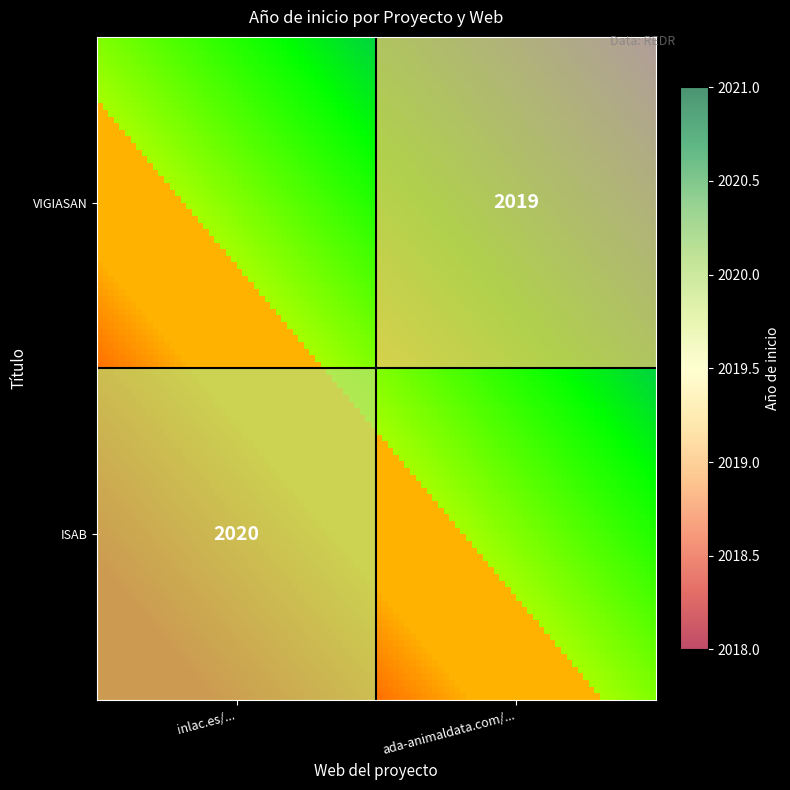

True or false: ISAB has a value of 2020 at inlac.es/....

True